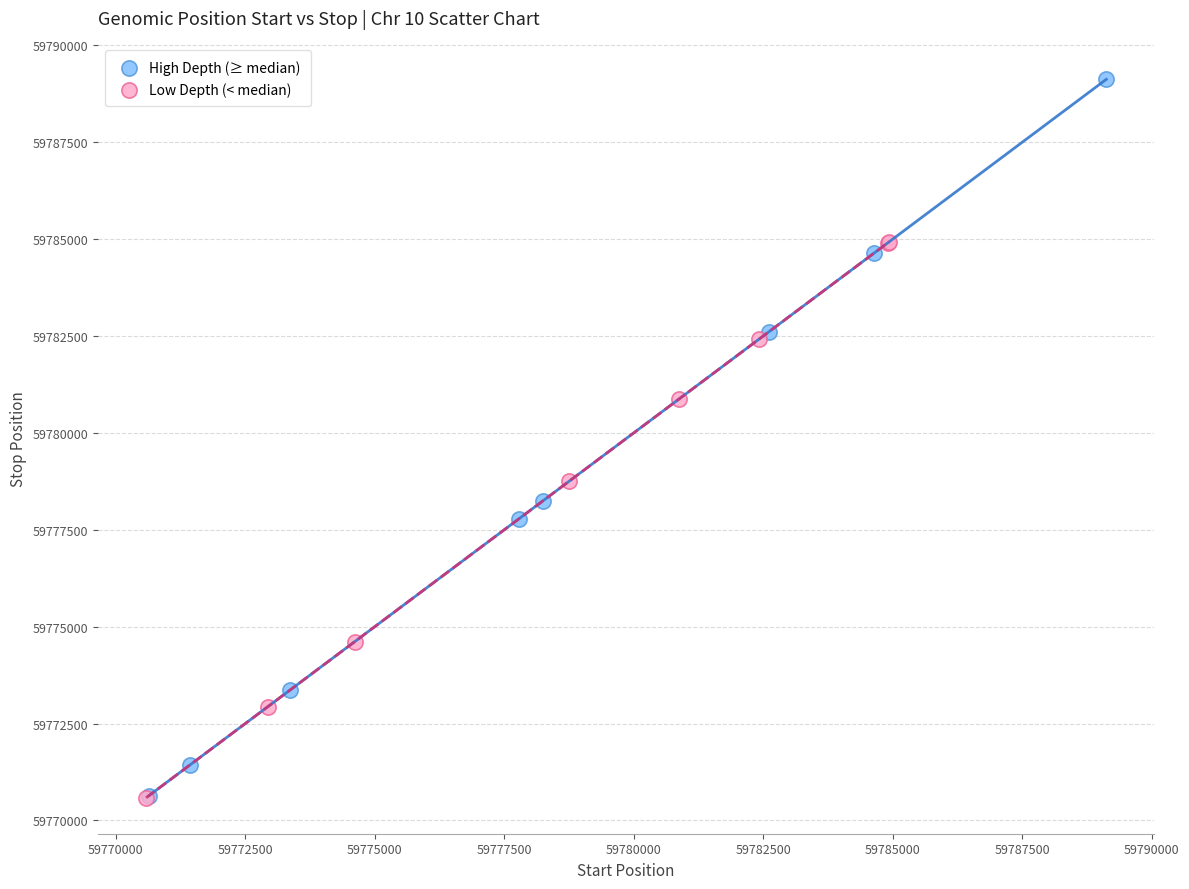

Which series has the widest spread of Y values?

High Depth (≥ median)